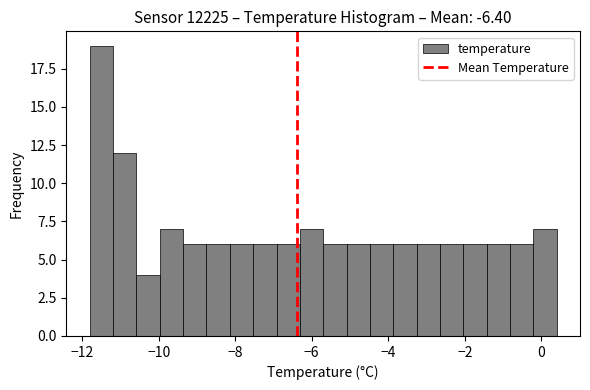

Read against the x-axis, roughly where is the centre of the tallest bar?

-11.4